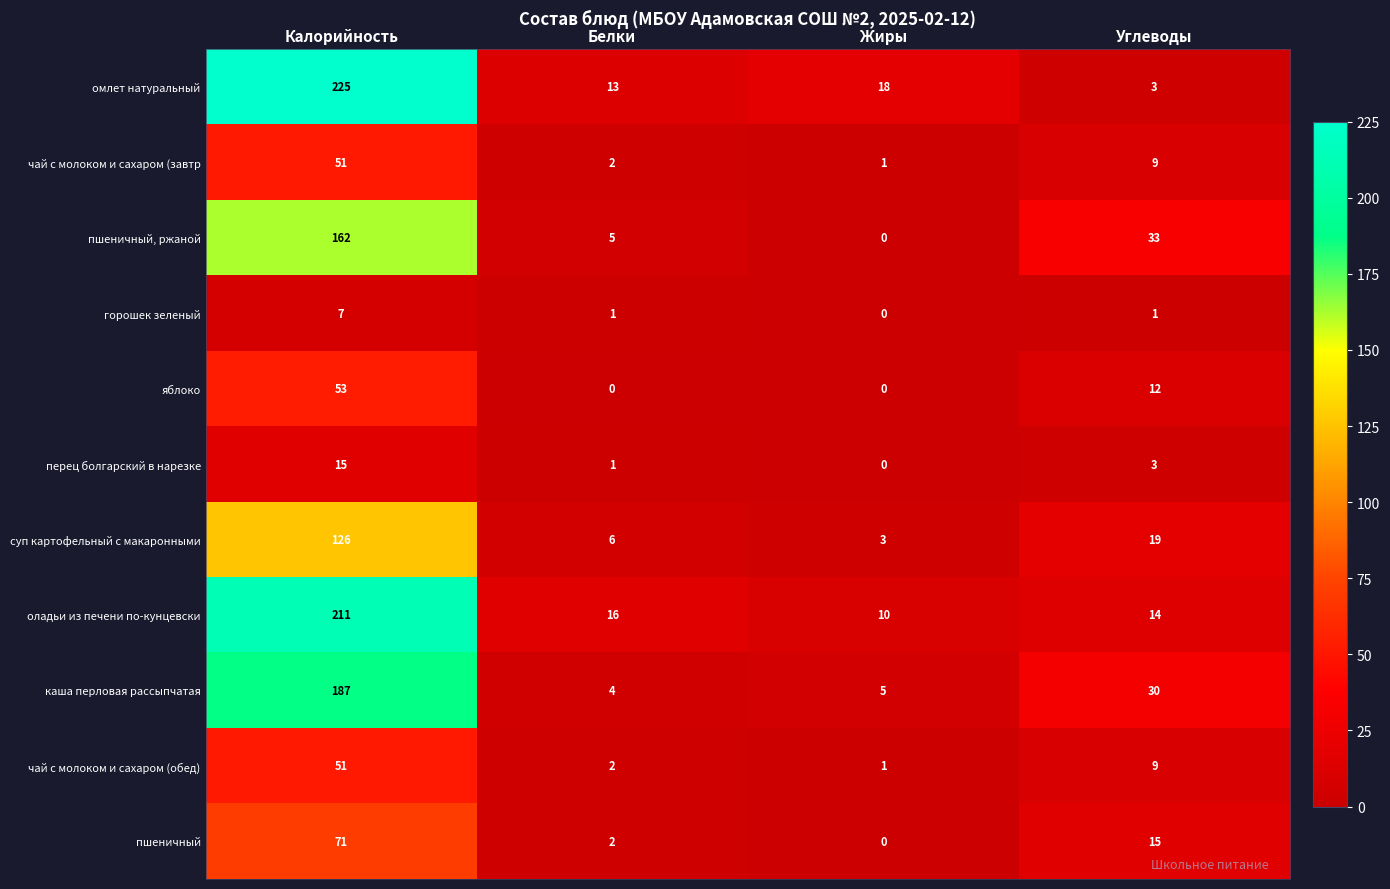

At how many categories does at least one series exceed 22?

2